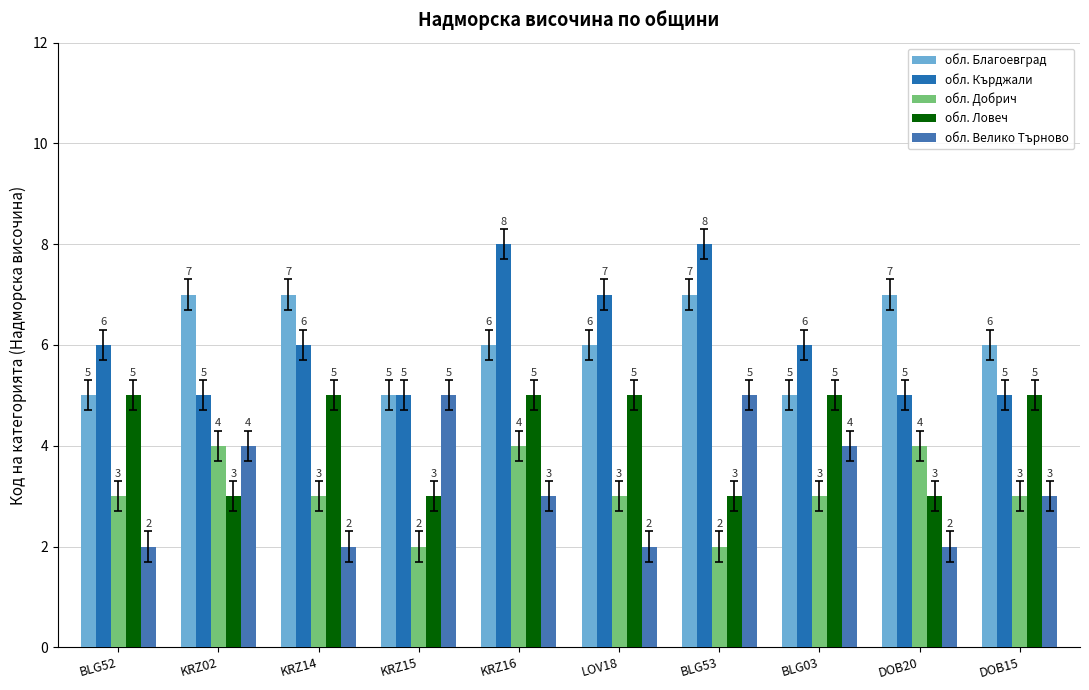

True or false: обл. Велико Търново has a value of 2 at LOV18.

True